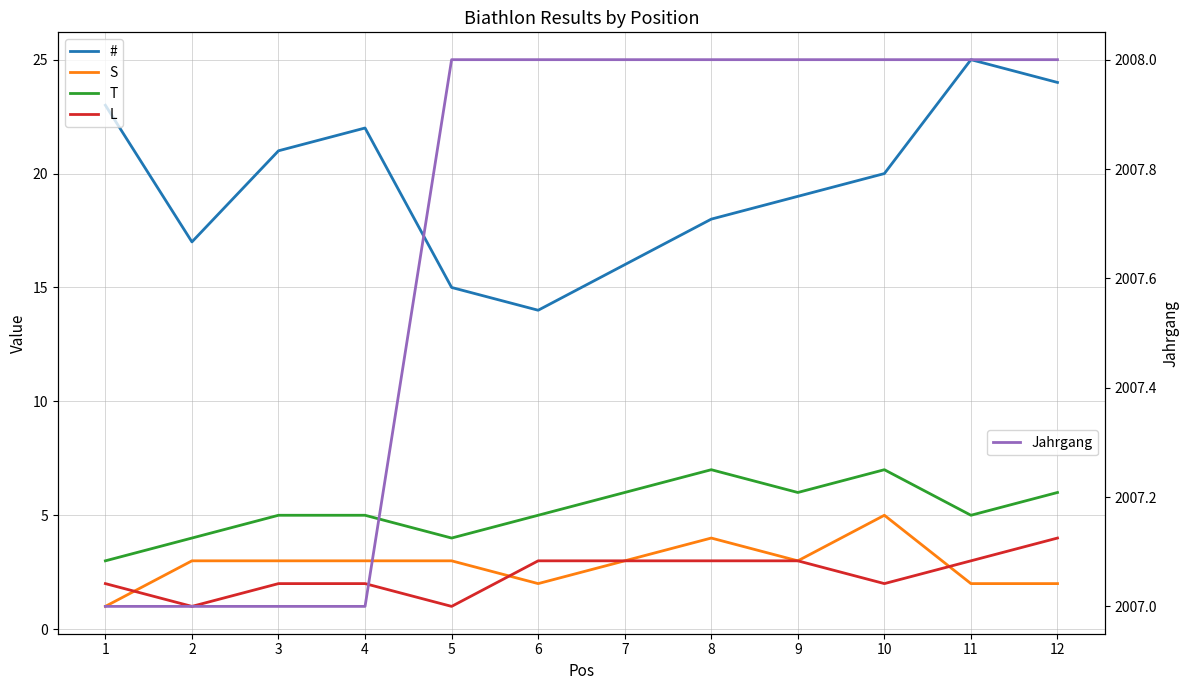

Count the number of data series in this chart.

5